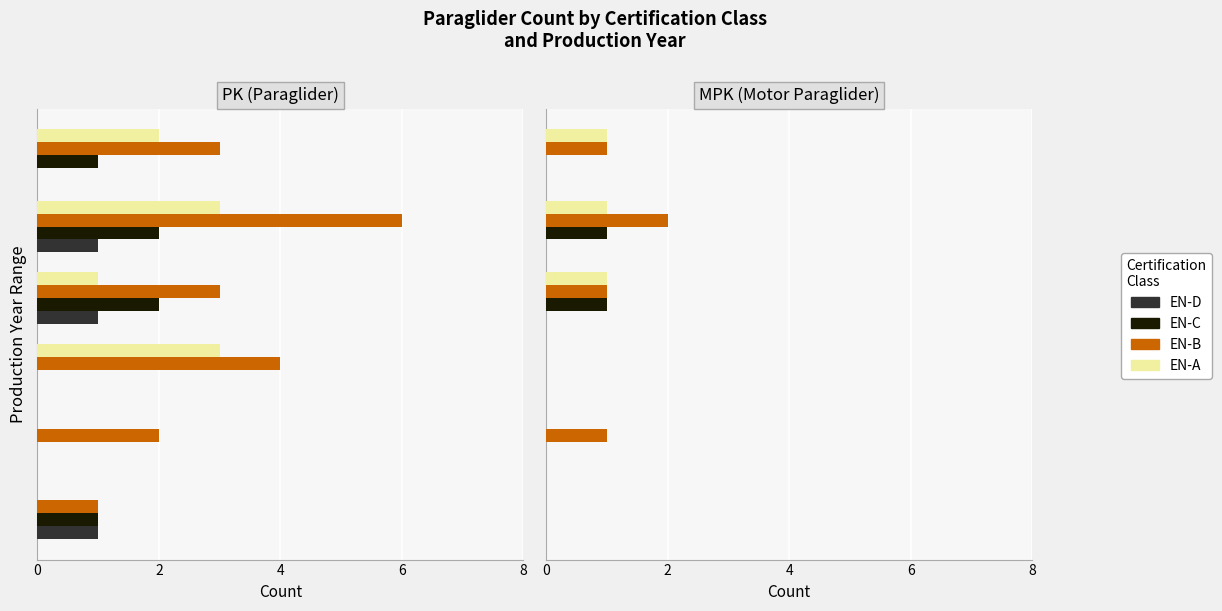

At 6, list the series in order from smallest to largest.

EN-D, EN-C, EN-A, EN-B